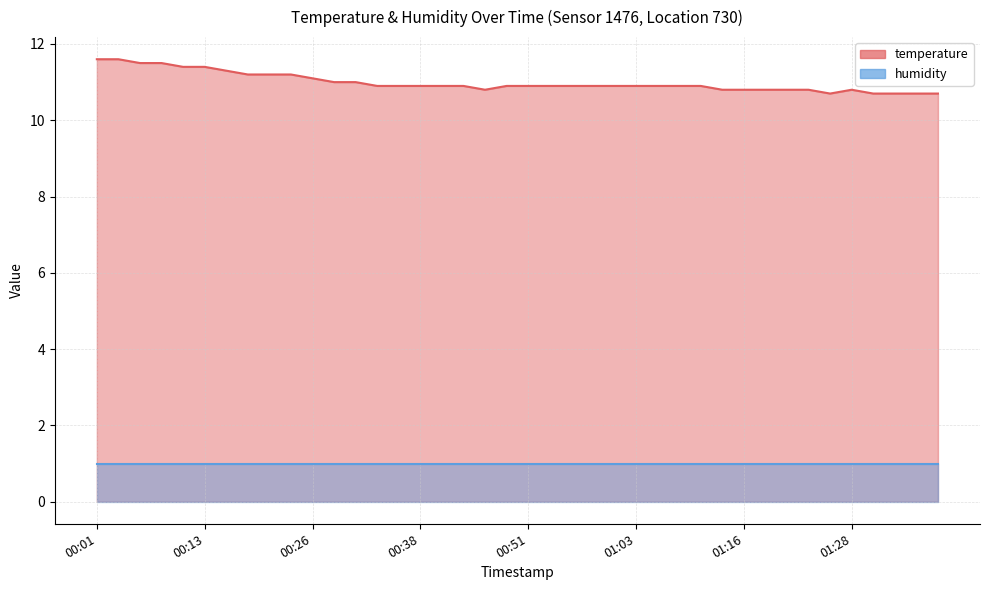

Where is the first local minimum?

00:46